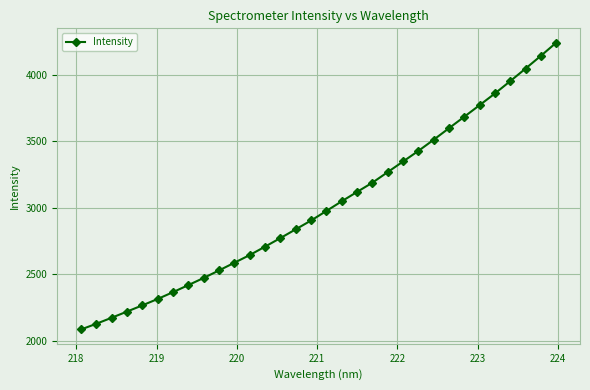

True or false: the data has more than 2 interior local peaks.

False